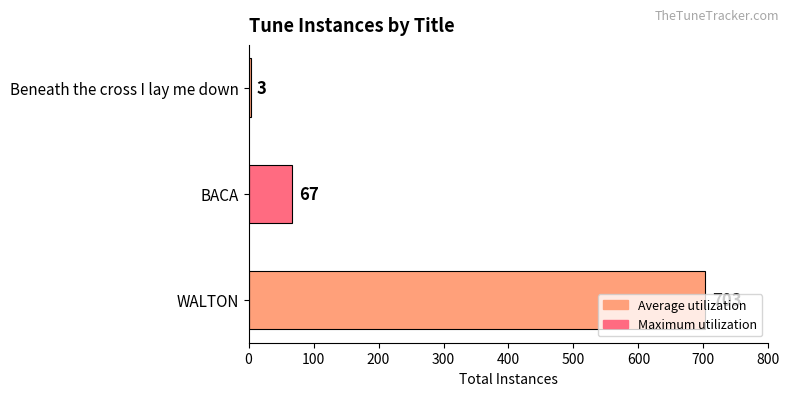

How many data points are less than 67?

1